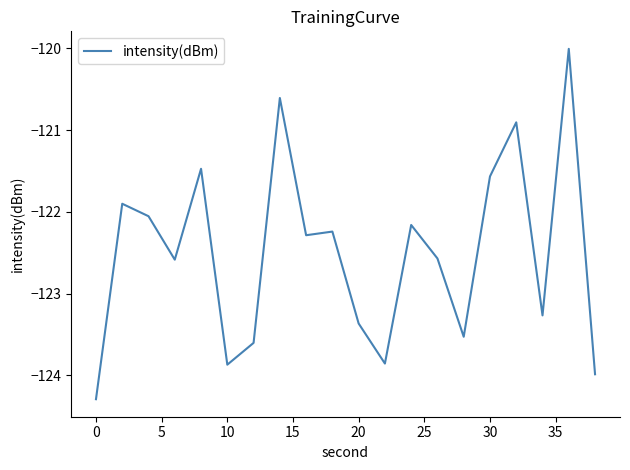

What is the greatest value displayed?

-120.0